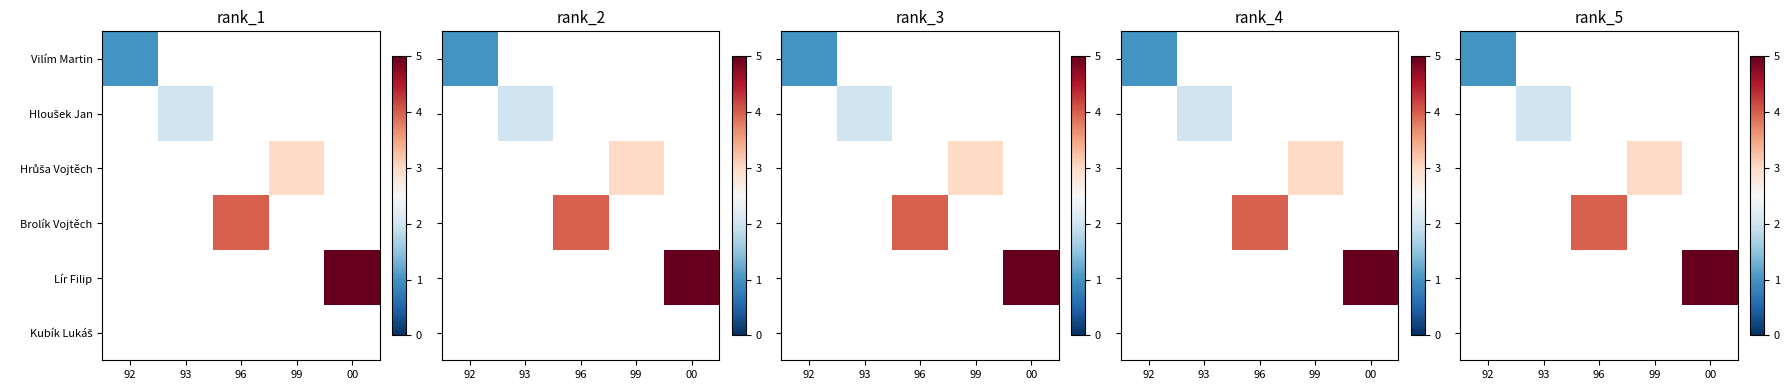

What is the smallest value displayed?

1.0